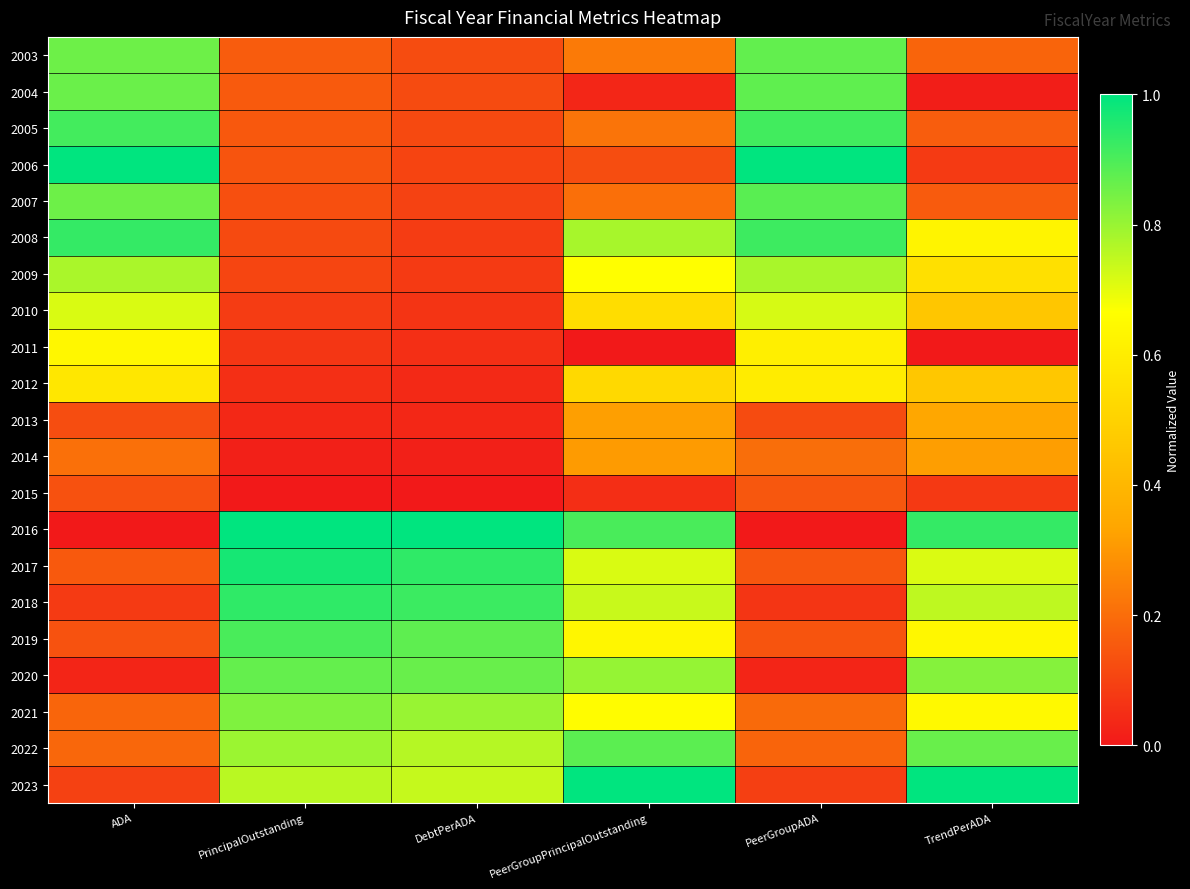

Reading left to right, extract all data points from this chart.

2003: ADA=0.9	PrincipalOutstanding=0.2	DebtPerADA=0.1	PeerGroupPrincipalOutstanding=0.2	PeerGroupADA=0.9	TrendPerADA=0.2
2004: ADA=0.9	PrincipalOutstanding=0.2	DebtPerADA=0.1	PeerGroupPrincipalOutstanding=0.0	PeerGroupADA=0.9	TrendPerADA=0.0
2005: ADA=0.9	PrincipalOutstanding=0.2	DebtPerADA=0.1	PeerGroupPrincipalOutstanding=0.2	PeerGroupADA=0.9	TrendPerADA=0.2
2006: ADA=1.0	PrincipalOutstanding=0.1	DebtPerADA=0.1	PeerGroupPrincipalOutstanding=0.1	PeerGroupADA=1.0	TrendPerADA=0.1
2007: ADA=0.9	PrincipalOutstanding=0.1	DebtPerADA=0.1	PeerGroupPrincipalOutstanding=0.2	PeerGroupADA=0.9	TrendPerADA=0.2
2008: ADA=0.9	PrincipalOutstanding=0.1	DebtPerADA=0.1	PeerGroupPrincipalOutstanding=0.8	PeerGroupADA=0.9	TrendPerADA=0.6
2009: ADA=0.8	PrincipalOutstanding=0.1	DebtPerADA=0.1	PeerGroupPrincipalOutstanding=0.7	PeerGroupADA=0.8	TrendPerADA=0.6
2010: ADA=0.7	PrincipalOutstanding=0.1	DebtPerADA=0.1	PeerGroupPrincipalOutstanding=0.5	PeerGroupADA=0.7	TrendPerADA=0.5
2011: ADA=0.6	PrincipalOutstanding=0.1	DebtPerADA=0.1	PeerGroupPrincipalOutstanding=0.0	PeerGroupADA=0.6	TrendPerADA=0.0
2012: ADA=0.6	PrincipalOutstanding=0.1	DebtPerADA=0.0	PeerGroupPrincipalOutstanding=0.5	PeerGroupADA=0.6	TrendPerADA=0.5
2013: ADA=0.1	PrincipalOutstanding=0.0	DebtPerADA=0.0	PeerGroupPrincipalOutstanding=0.3	PeerGroupADA=0.1	TrendPerADA=0.3
2014: ADA=0.2	PrincipalOutstanding=0.0	DebtPerADA=0.0	PeerGroupPrincipalOutstanding=0.3	PeerGroupADA=0.2	TrendPerADA=0.3
2015: ADA=0.1	PrincipalOutstanding=0.0	DebtPerADA=0.0	PeerGroupPrincipalOutstanding=0.1	PeerGroupADA=0.1	TrendPerADA=0.1
2016: ADA=0.0	PrincipalOutstanding=1.0	DebtPerADA=1.0	PeerGroupPrincipalOutstanding=0.9	PeerGroupADA=0.0	TrendPerADA=0.9
2017: ADA=0.2	PrincipalOutstanding=1.0	DebtPerADA=0.9	PeerGroupPrincipalOutstanding=0.7	PeerGroupADA=0.1	TrendPerADA=0.7
2018: ADA=0.1	PrincipalOutstanding=0.9	DebtPerADA=0.9	PeerGroupPrincipalOutstanding=0.7	PeerGroupADA=0.1	TrendPerADA=0.8
2019: ADA=0.1	PrincipalOutstanding=0.9	DebtPerADA=0.9	PeerGroupPrincipalOutstanding=0.6	PeerGroupADA=0.1	TrendPerADA=0.6
2020: ADA=0.0	PrincipalOutstanding=0.9	DebtPerADA=0.9	PeerGroupPrincipalOutstanding=0.8	PeerGroupADA=0.0	TrendPerADA=0.8
2021: ADA=0.2	PrincipalOutstanding=0.8	DebtPerADA=0.8	PeerGroupPrincipalOutstanding=0.7	PeerGroupADA=0.2	TrendPerADA=0.6
2022: ADA=0.2	PrincipalOutstanding=0.8	DebtPerADA=0.8	PeerGroupPrincipalOutstanding=0.9	PeerGroupADA=0.2	TrendPerADA=0.9
2023: ADA=0.1	PrincipalOutstanding=0.8	DebtPerADA=0.7	PeerGroupPrincipalOutstanding=1.0	PeerGroupADA=0.1	TrendPerADA=1.0